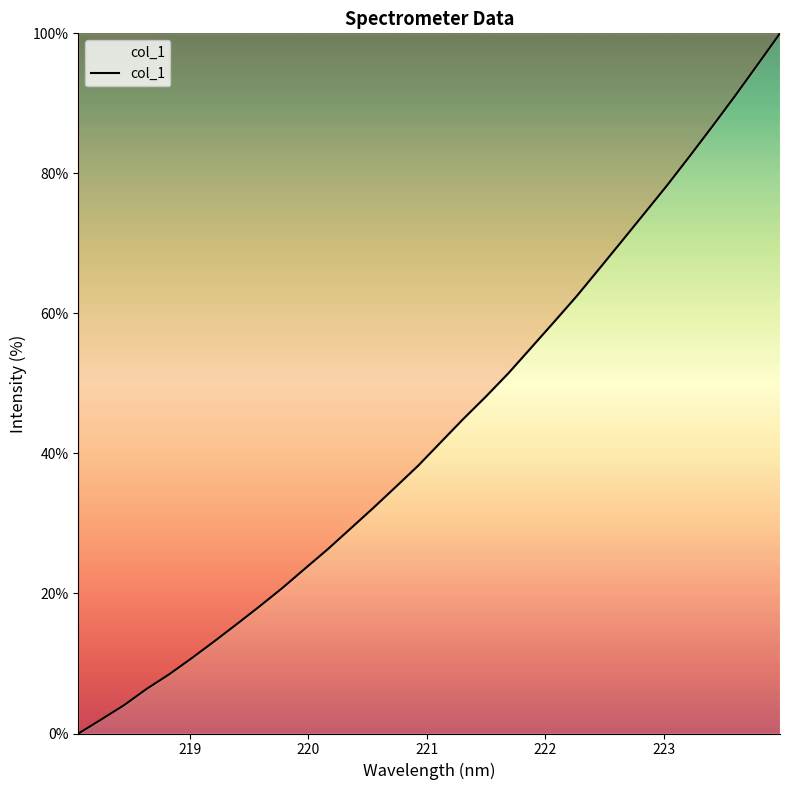

What is the difference between the maximum and minimum values?

100.0